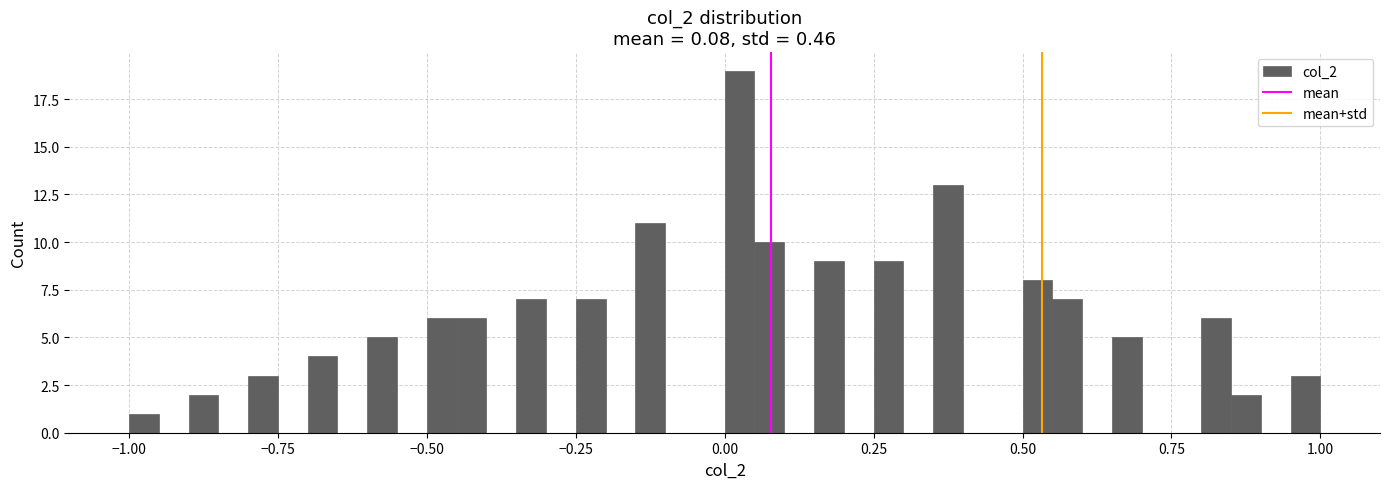

Read against the x-axis, roughly where is the centre of the tallest bar?

0.05